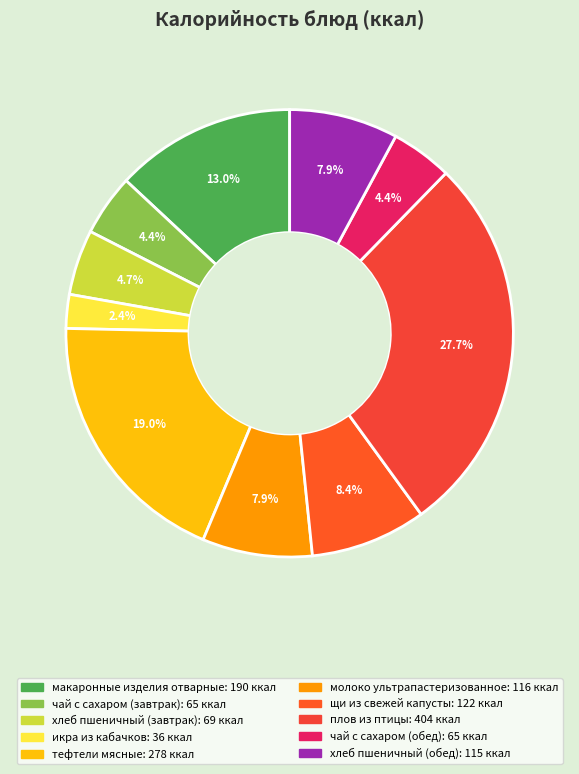

Between чай с сахаром (обед) and хлеб пшеничный (завтрак), which is larger?

хлеб пшеничный (завтрак)